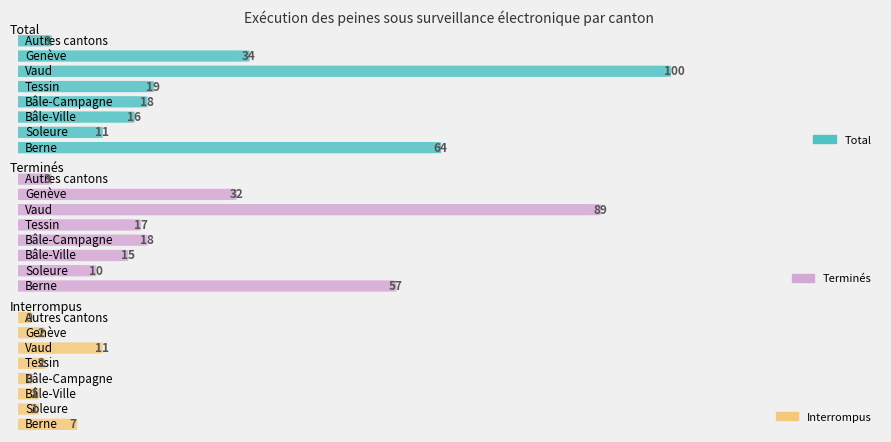

Where is Terminés nearest to the value 46?

Berne